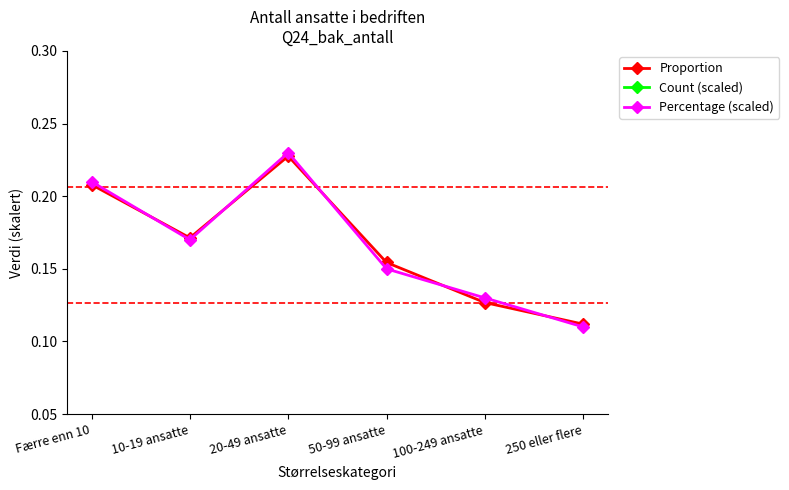

Reading right to left, what are all the values shown in this chart?

Proportion: 250 eller flere=0.1	100-249 ansatte=0.1	50-99 ansatte=0.2	20-49 ansatte=0.2	10-19 ansatte=0.2	Færre enn 10=0.2
Count (scaled): 250 eller flere=0.5	100-249 ansatte=0.6	50-99 ansatte=0.7	20-49 ansatte=1.0	10-19 ansatte=0.8	Færre enn 10=0.9
Percentage (scaled): 250 eller flere=0.1	100-249 ansatte=0.1	50-99 ansatte=0.1	20-49 ansatte=0.2	10-19 ansatte=0.2	Færre enn 10=0.2